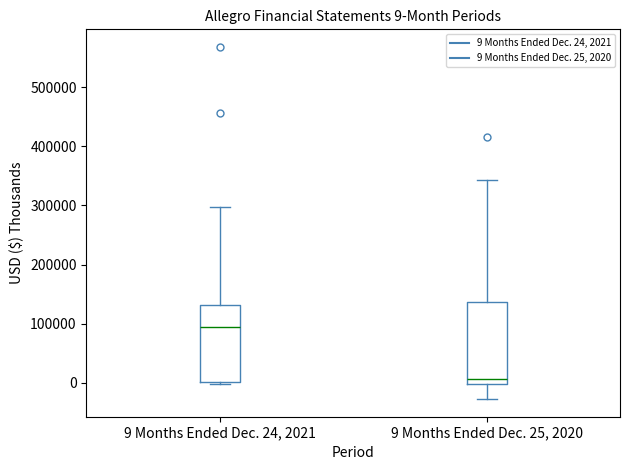

Which box has the lowest median line?

9 Months Ended Dec. 25, 2020